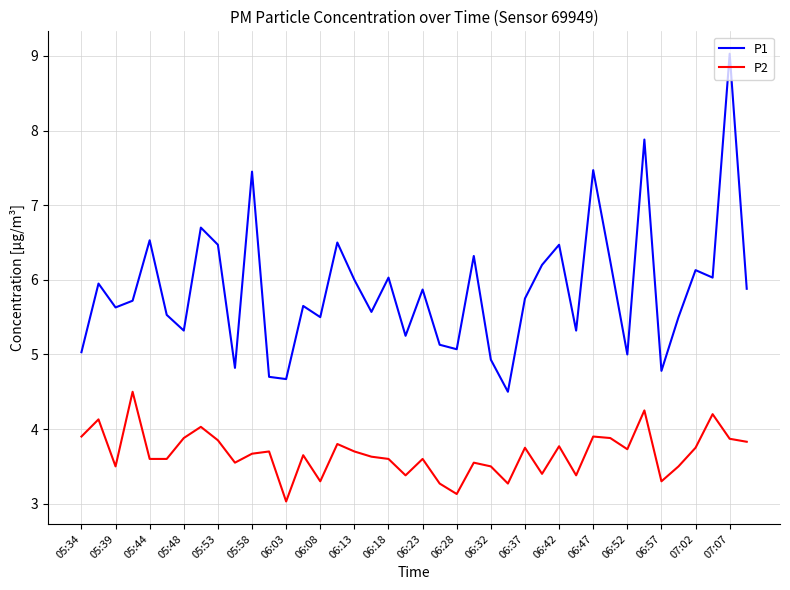

Which series has the largest range (max minus min)?

P1